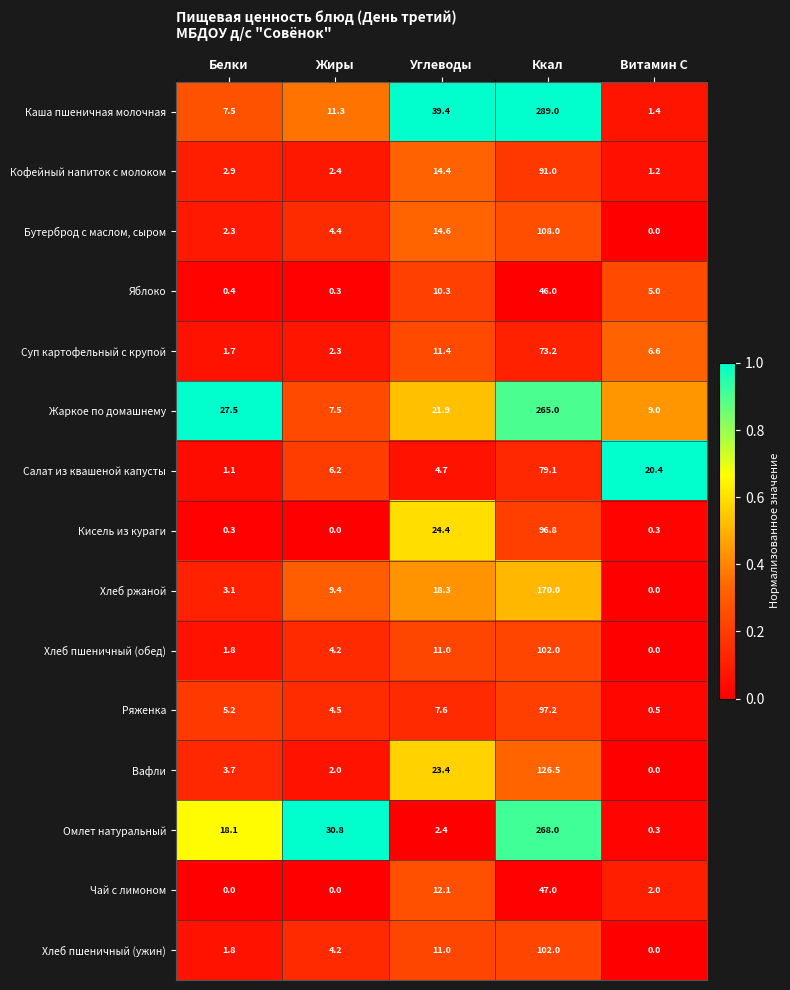

What is the sum of all Омлет натуральный values?

319.6